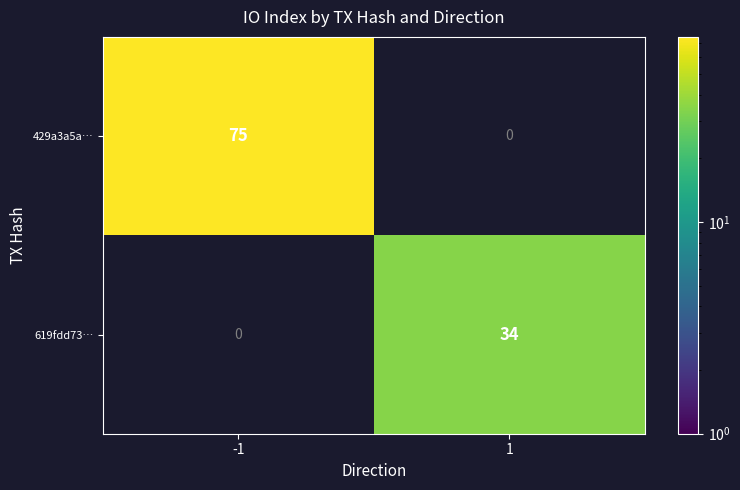

The 619fdd73… series shows 55.5 at 1. True or false?

False